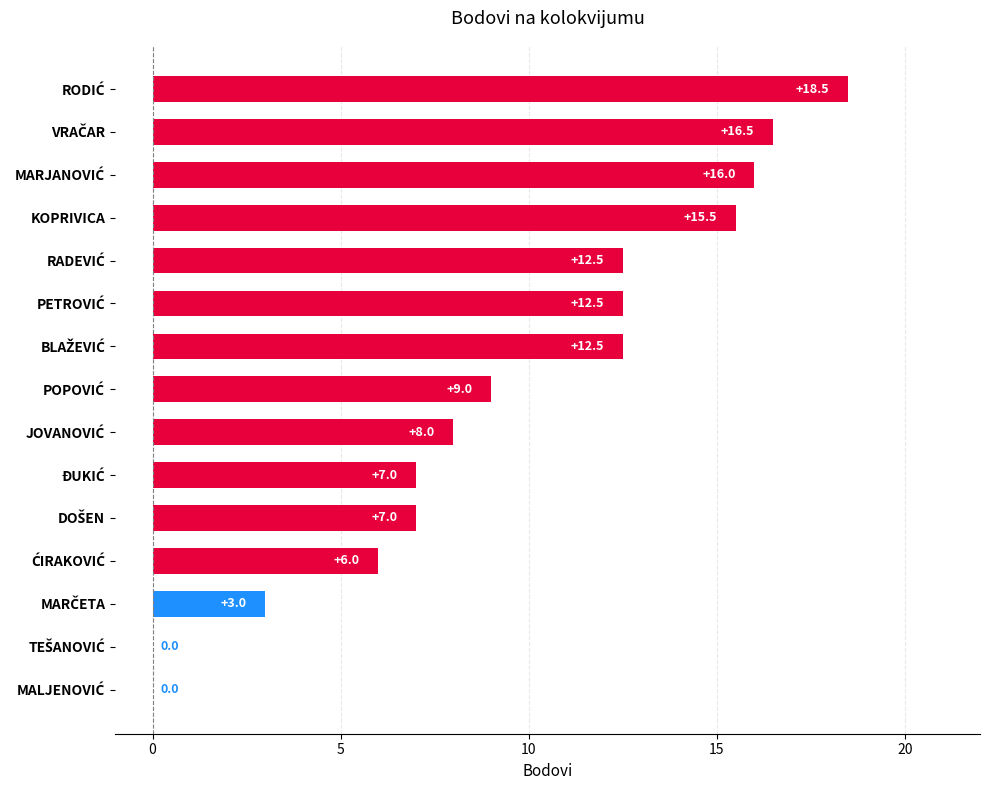

What is the greatest value displayed?

18.5